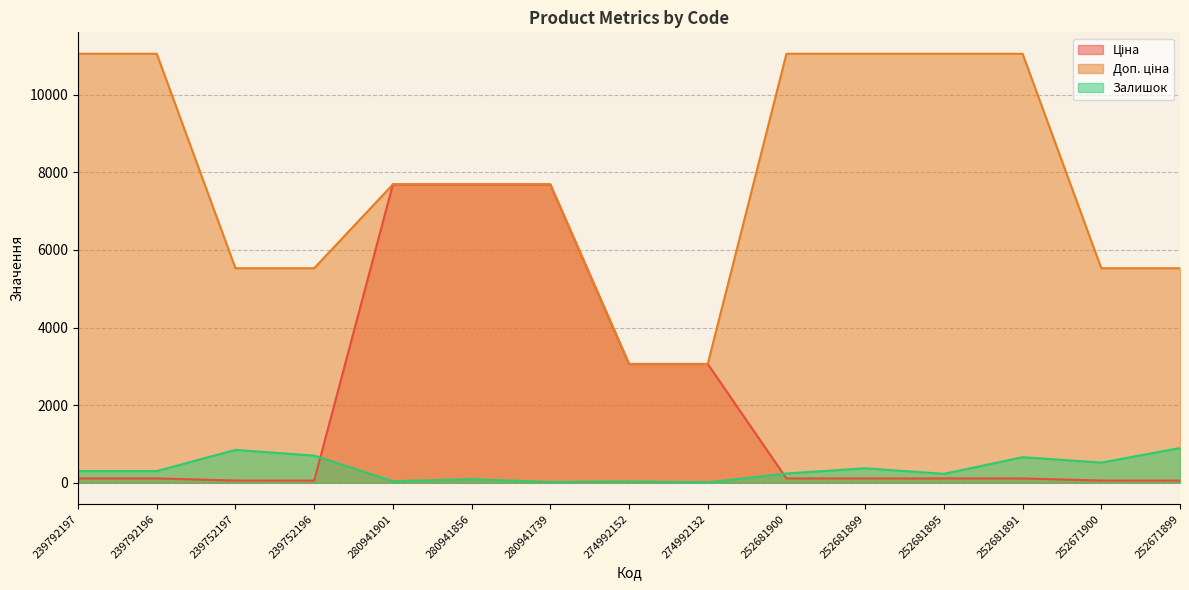

How many lines are shown in the chart?

3